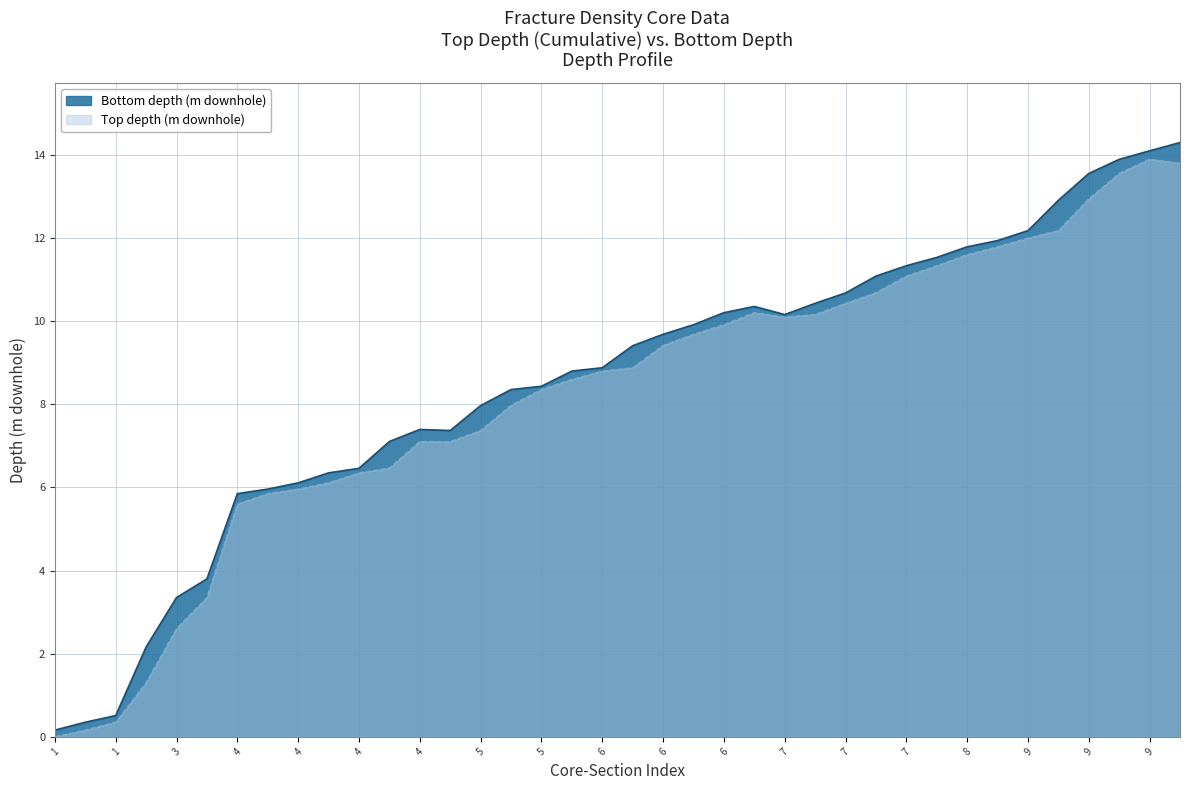

How many lines are shown in the chart?

2